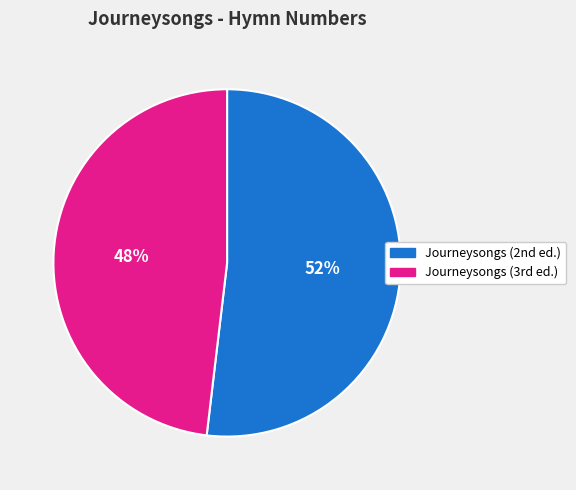

Is there any slice that represents more than half of the pie?

Yes